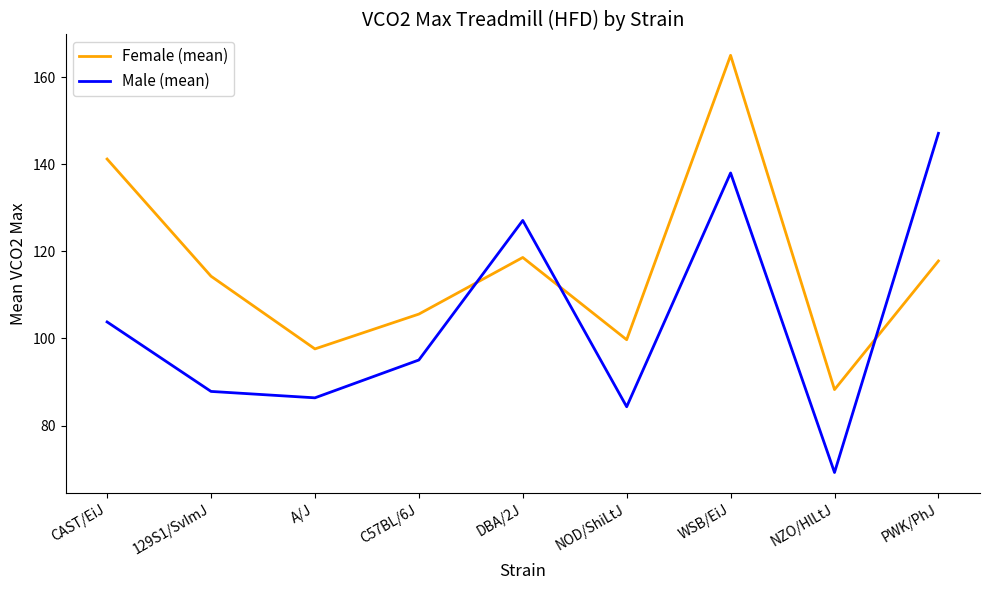

What is the minimum value for Male (mean)?

69.2